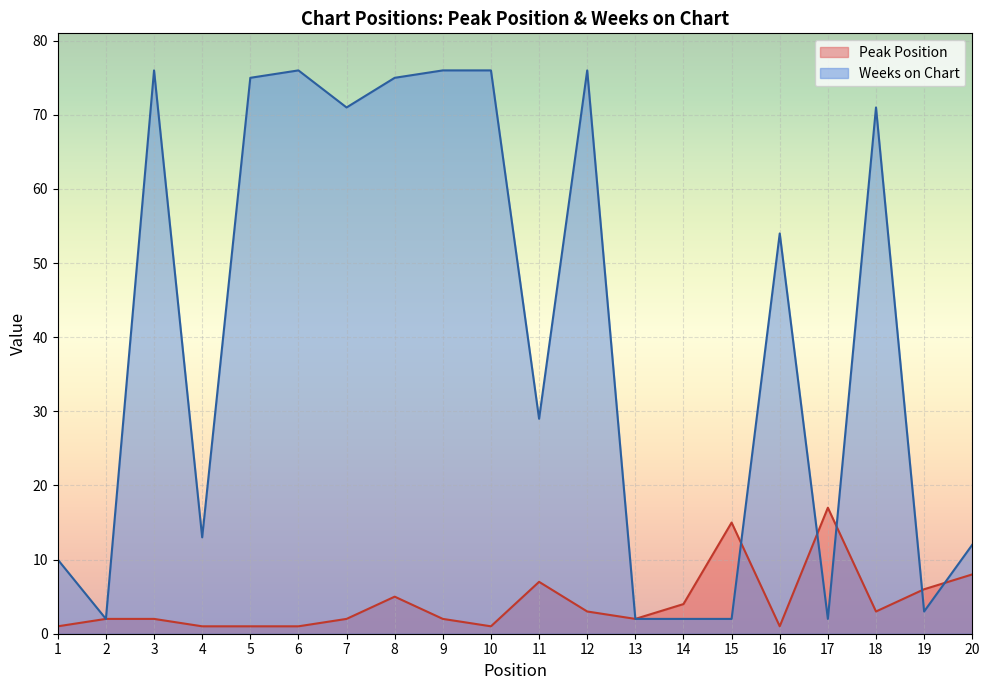

The value of Peak Position at 19 is 10. True or false?

False